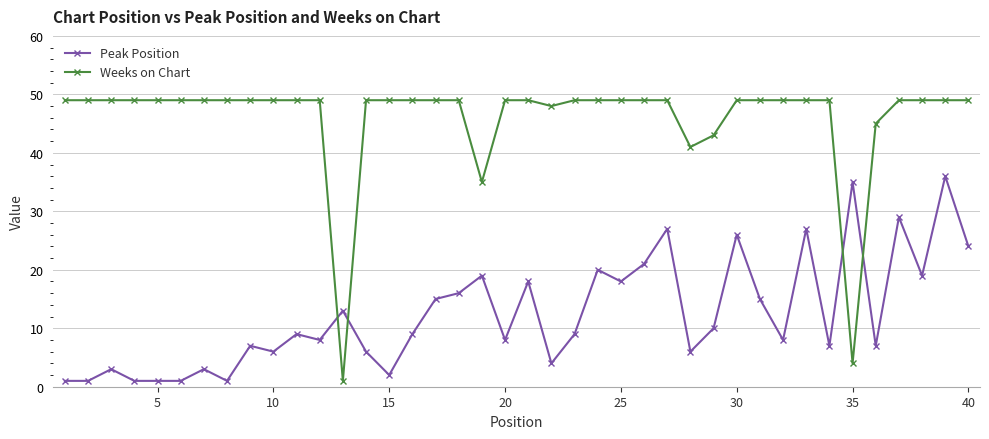

How many series are shown in this chart?

2